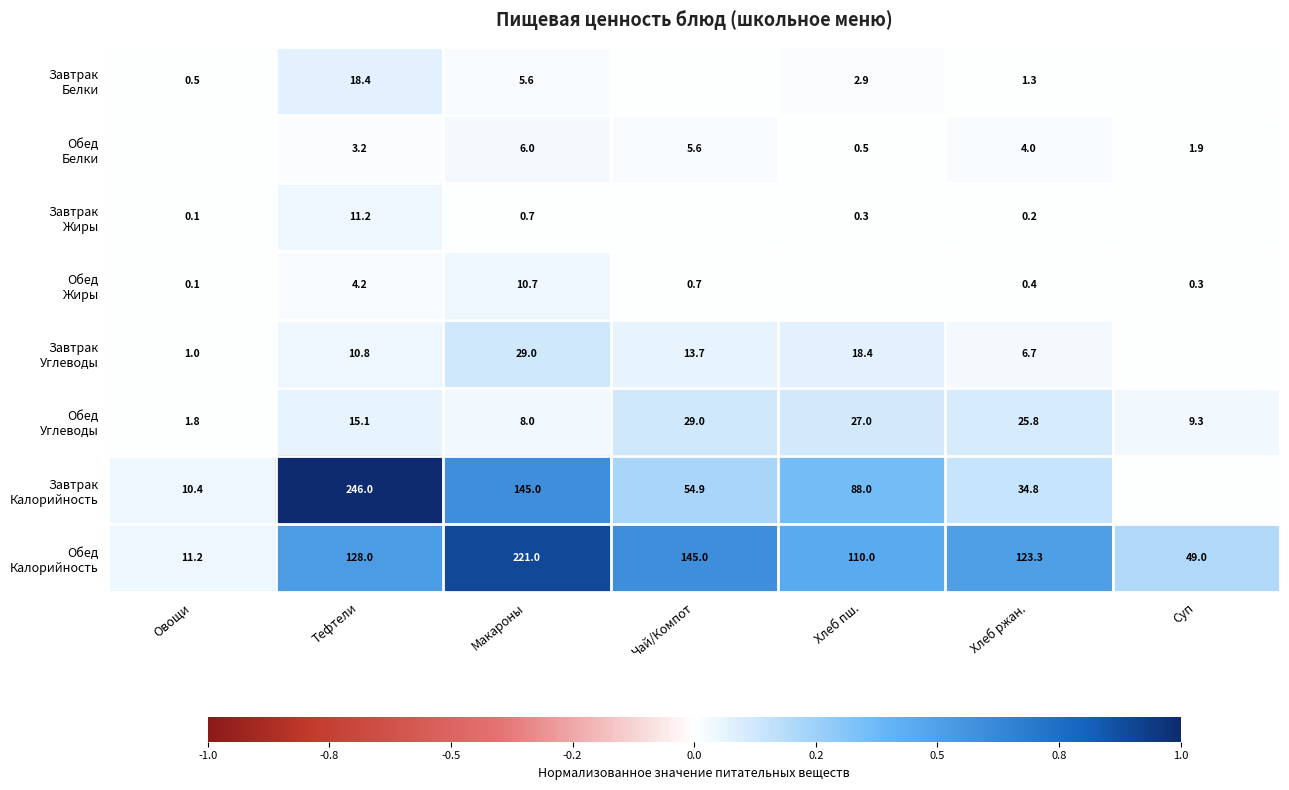

What is the difference between the highest and lowest values at Макароны?

220.3